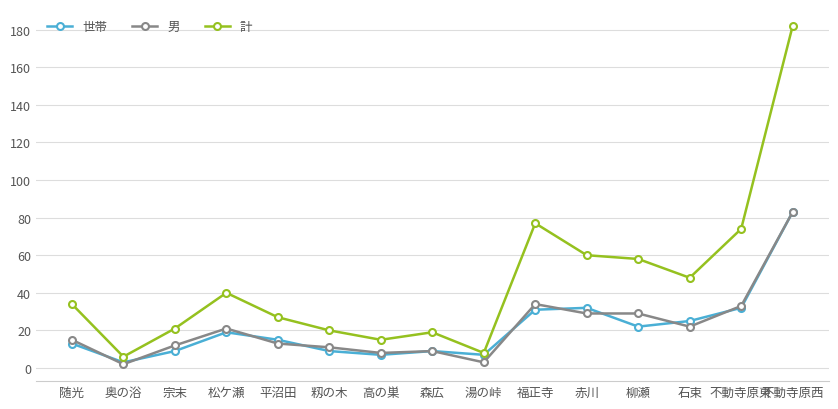

What is the average value of the 計 series?

46